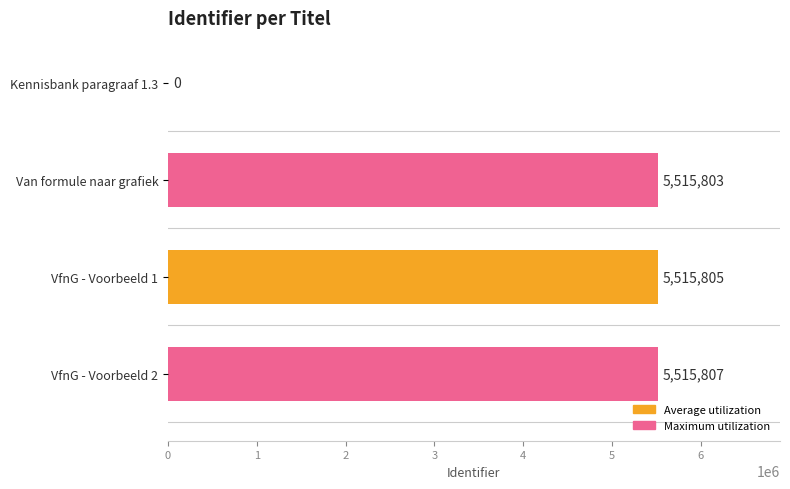

Which series has the largest total across all categories?

Maximum utilization